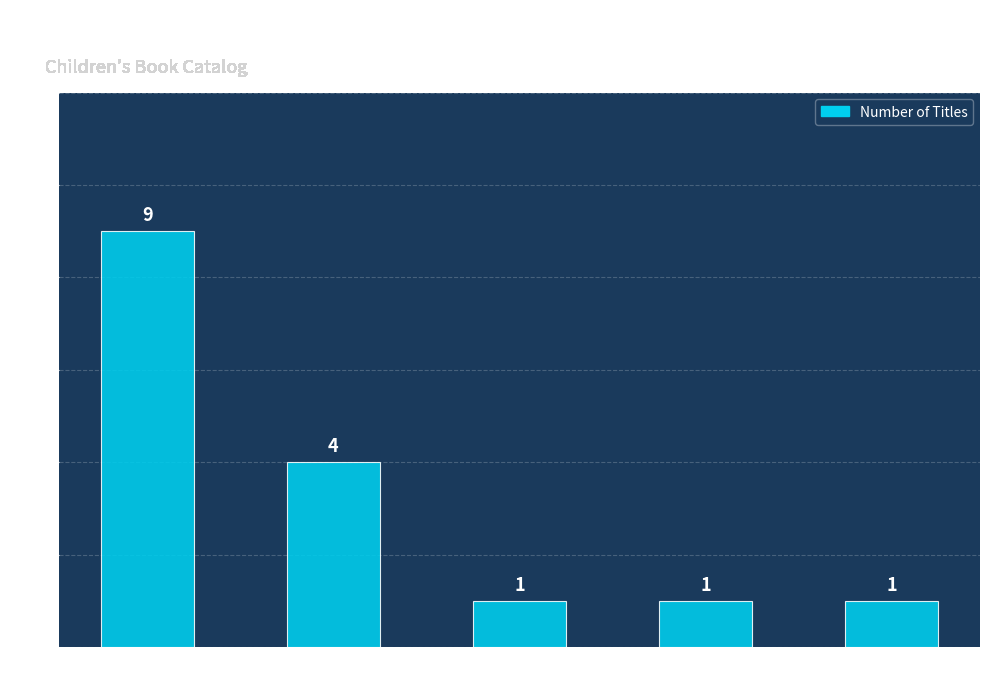

Does the chart contain stacked bars?

No